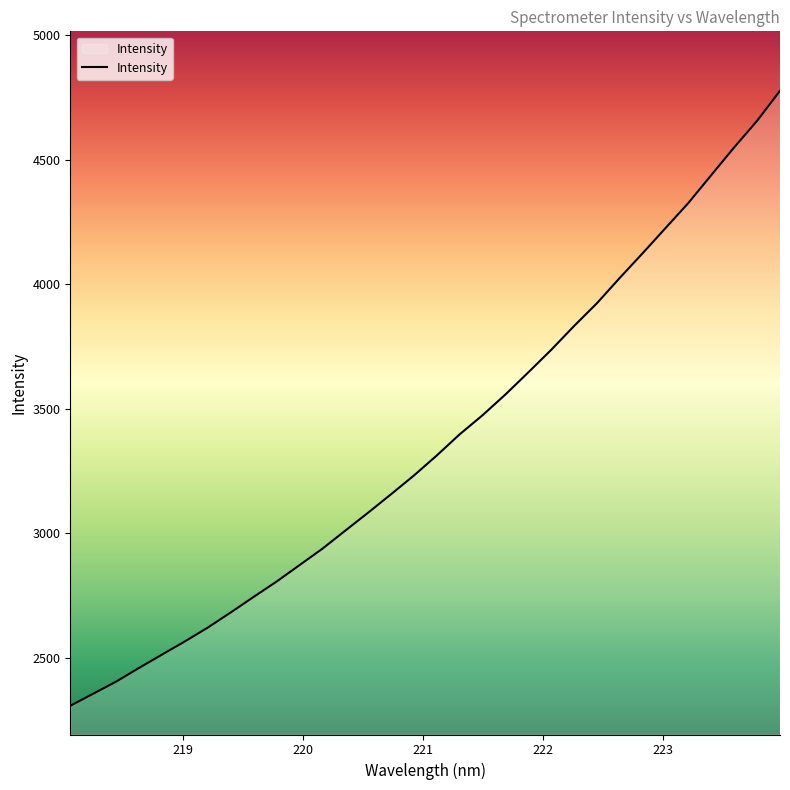

What is the minimum value shown in the chart?

2306.1